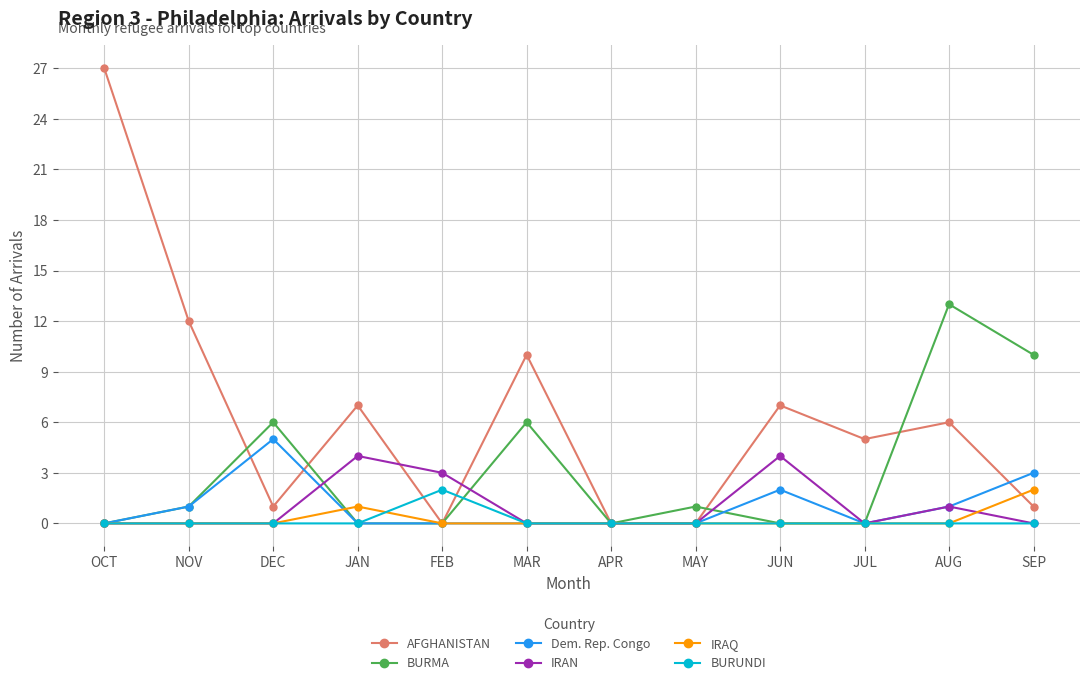

How many lines are shown in the chart?

6